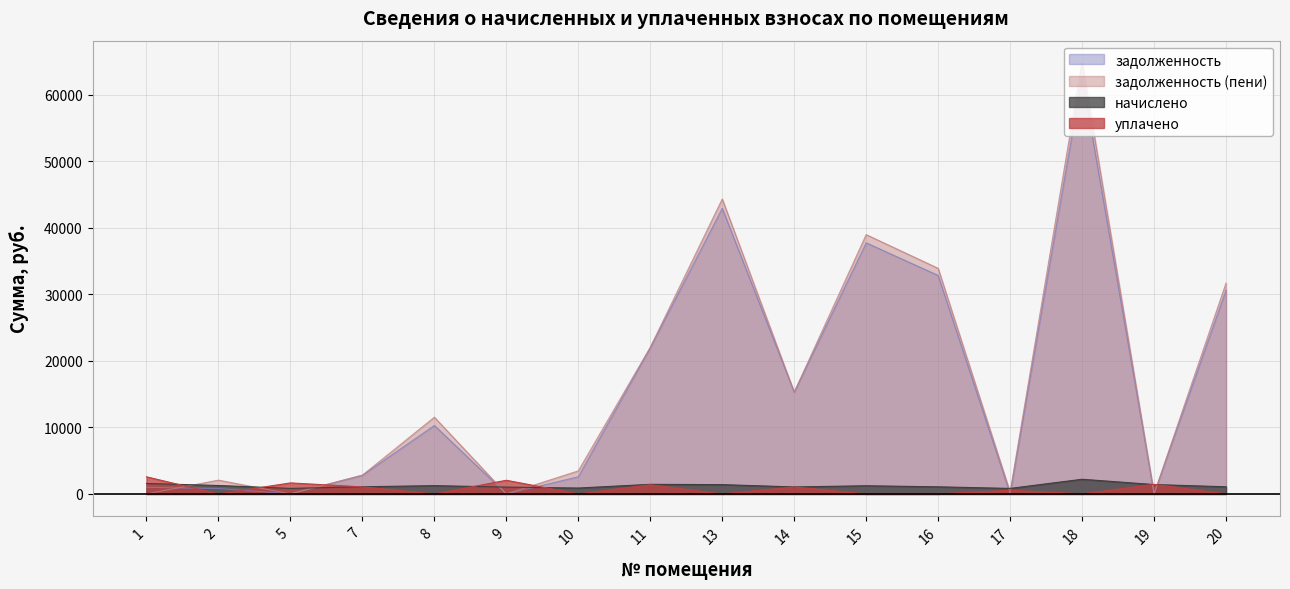

Between 7 and 11, which is larger?

11